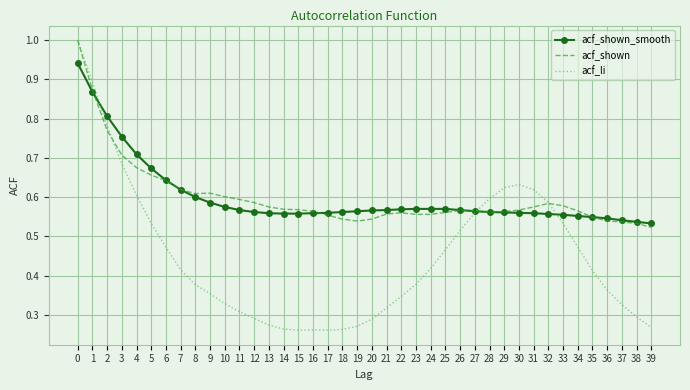

What is the sum of all acf_shown values?

24.0